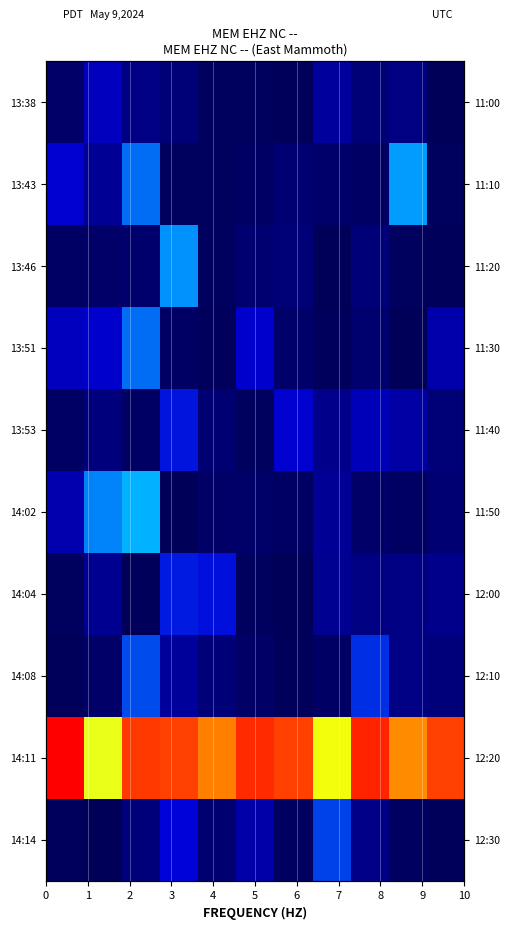

True or false: 13:51 has a value of 280.6 at 5.

False